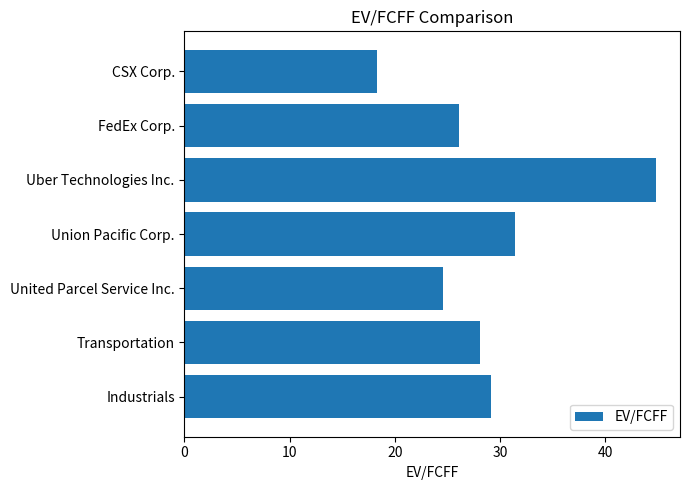

Reading top to bottom, list all the values displayed in this chart.

CSX Corp.=18.3	FedEx Corp.=26.1	Uber Technologies Inc.=44.9	Union Pacific Corp.=31.4	United Parcel Service Inc.=24.6	Transportation=28.0	Industrials=29.1